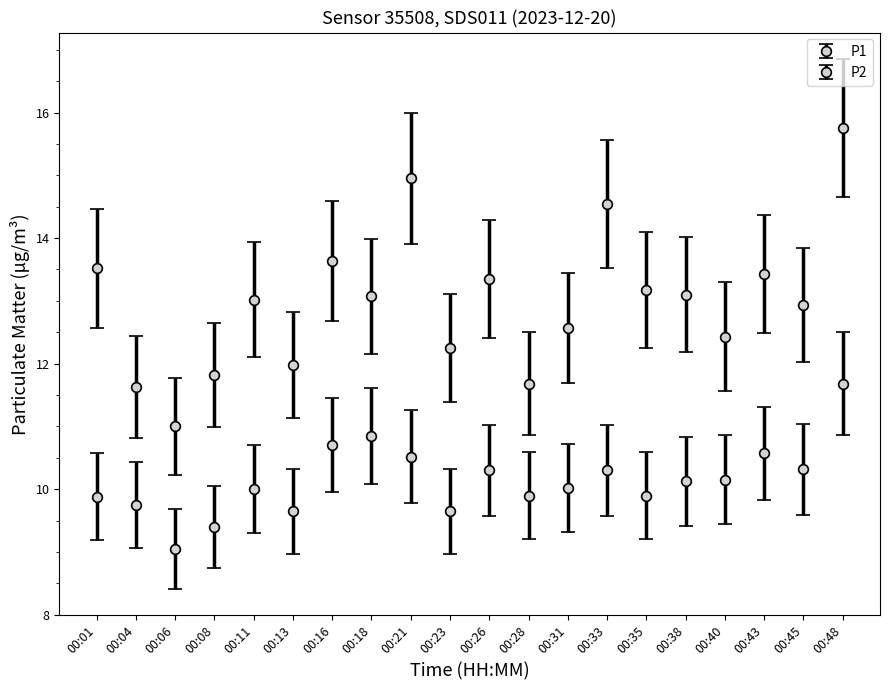

What is the highest value of the P2 series?

11.7